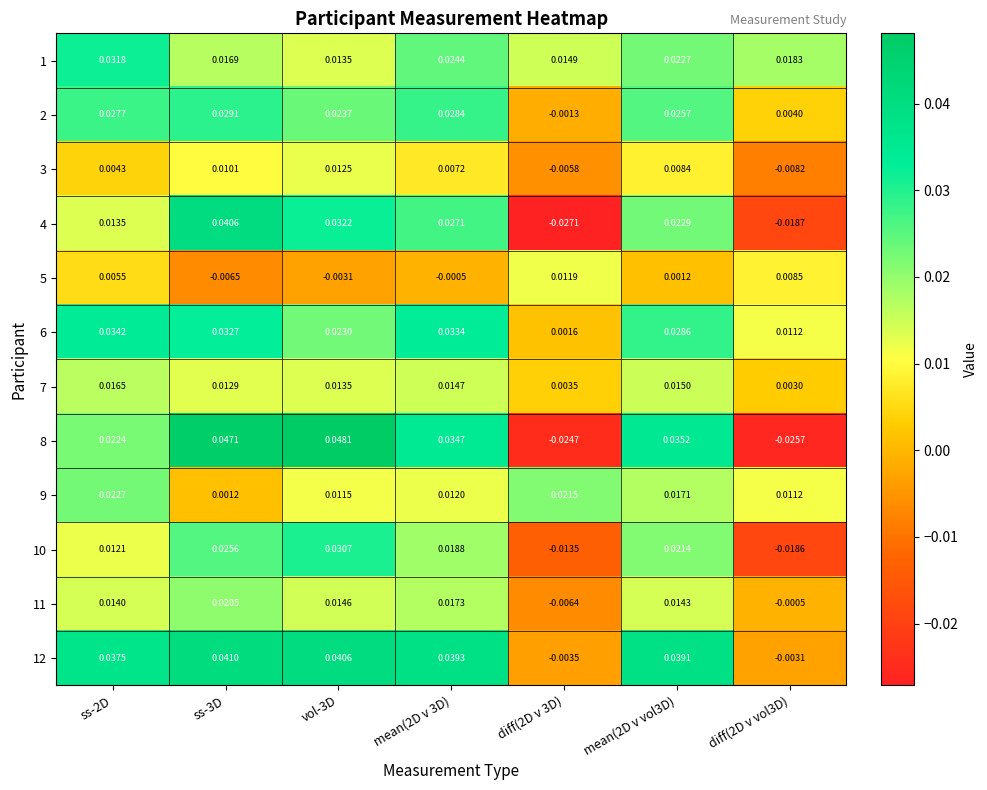

At which category is the sum across all series the highest?

ss-3D